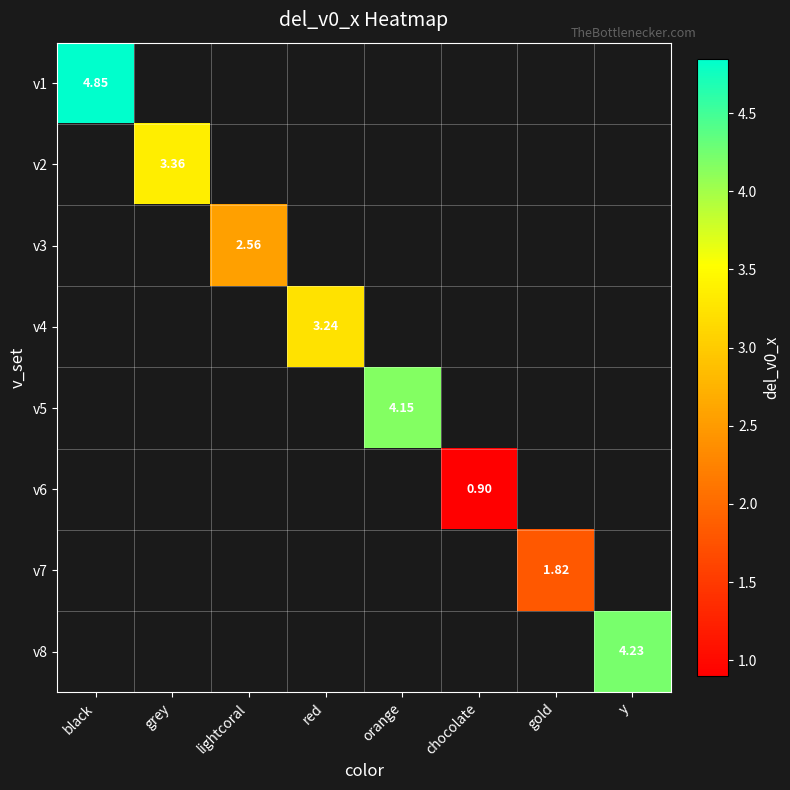

How many data points does each series have?

8